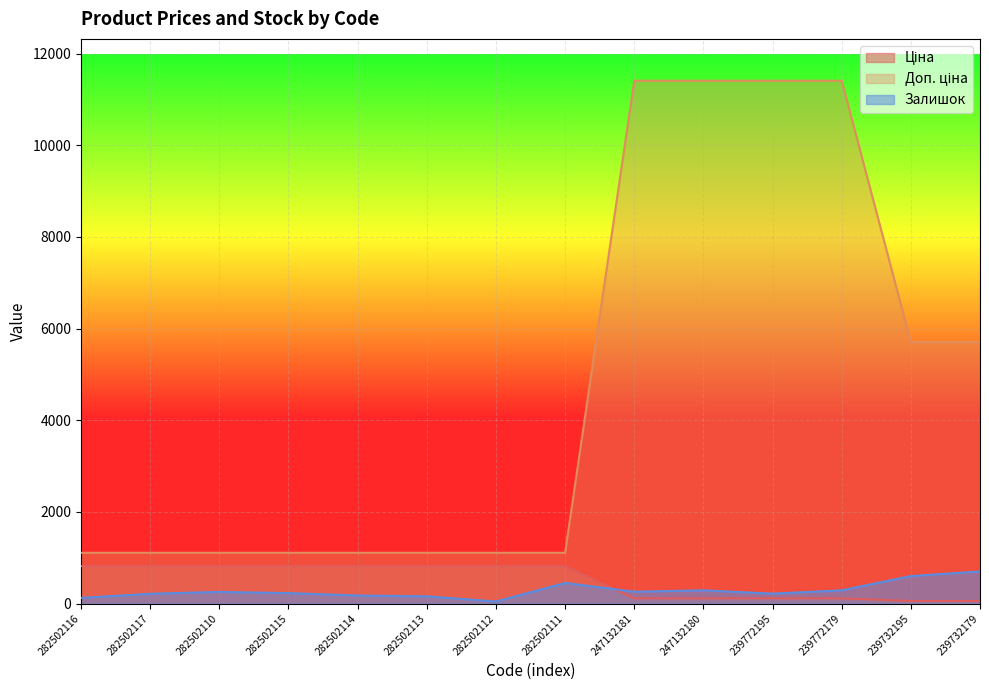

True or false: Доп. ціна and Залишок cross at least once.

False